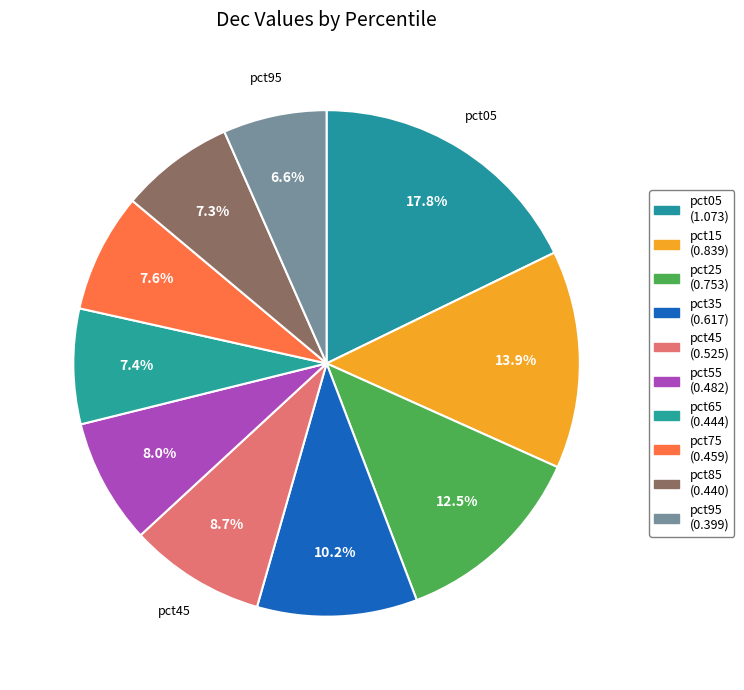

To the nearest percent, what is the combined percentage of pct65 and pct45?

16%